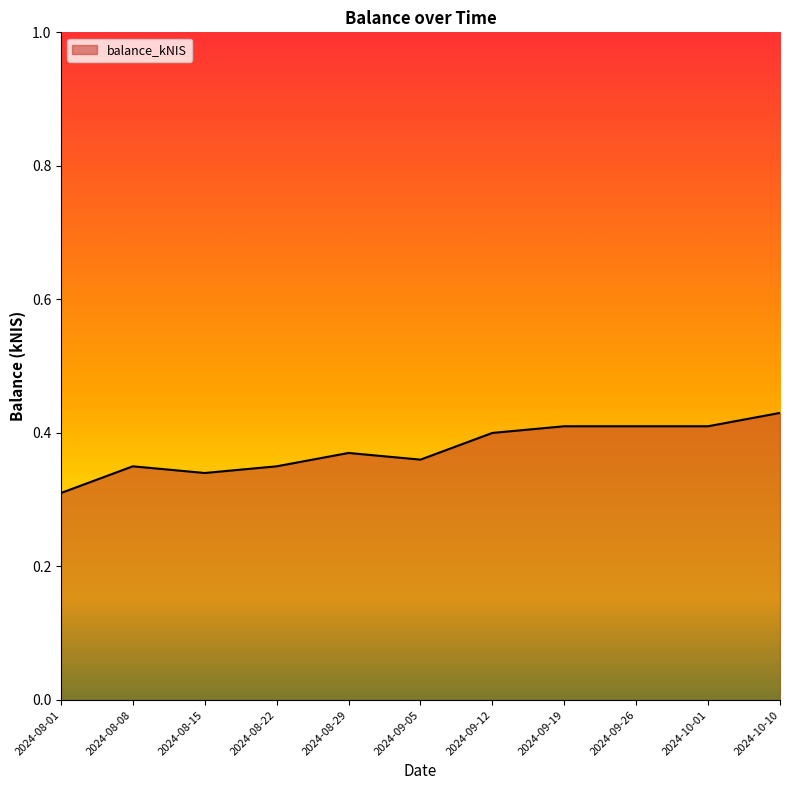

Which label corresponds to the smallest value in the chart?

2024-08-01